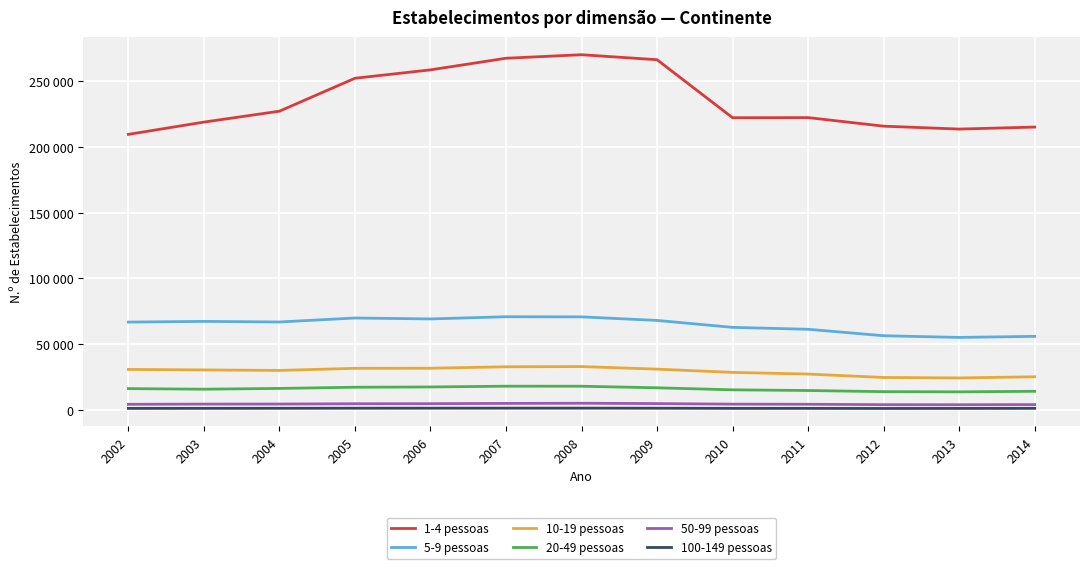

Where does the 1-4 pessoas series first go above 222375?

2004